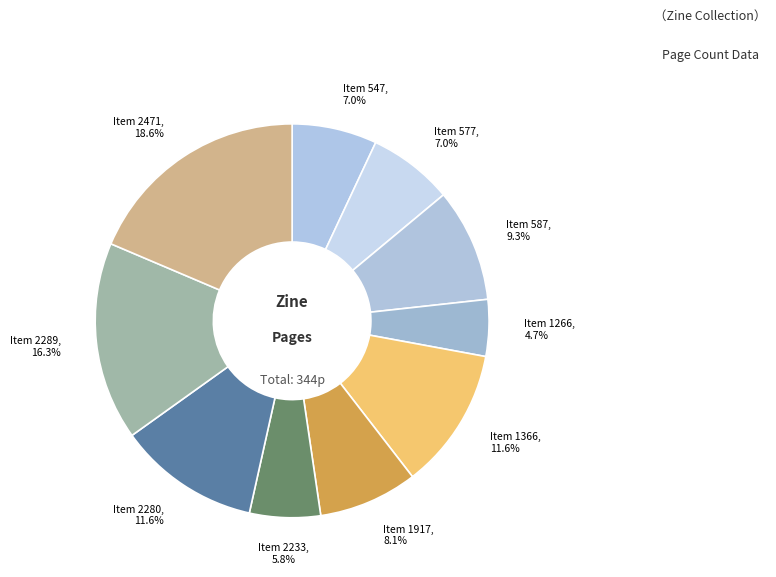

Does any single category account for the majority?

No